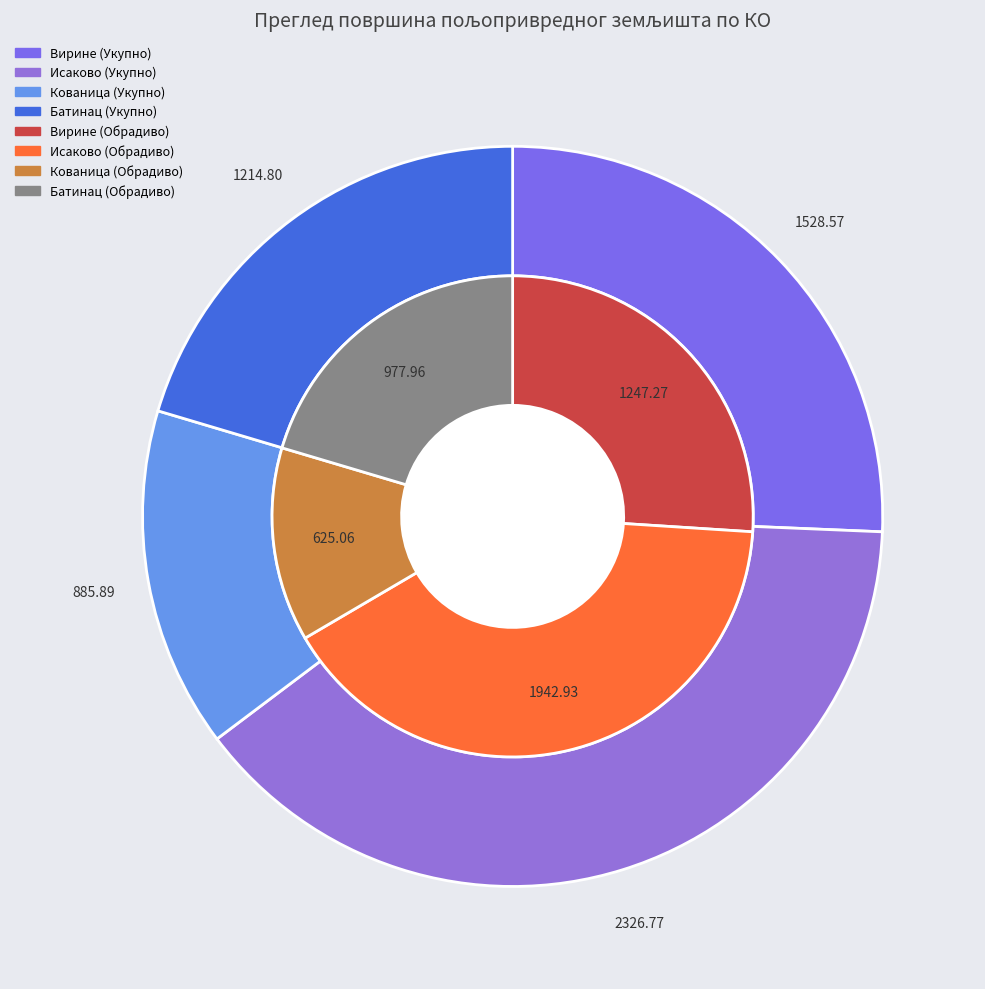

To the nearest percent, what is the average slice percentage?

12%